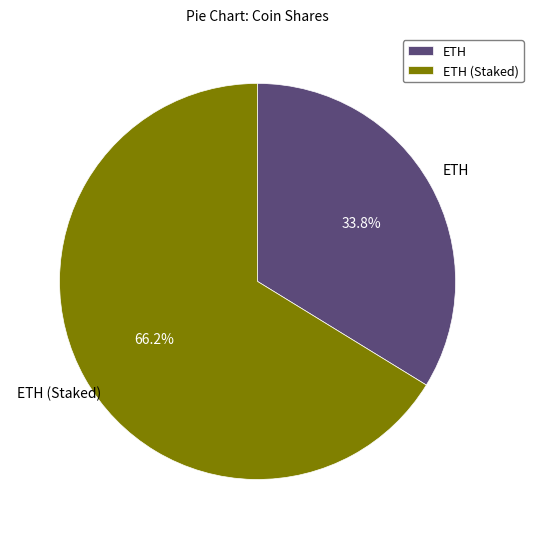

What percentage do ETH (Staked) and ETH together represent?

100.0%